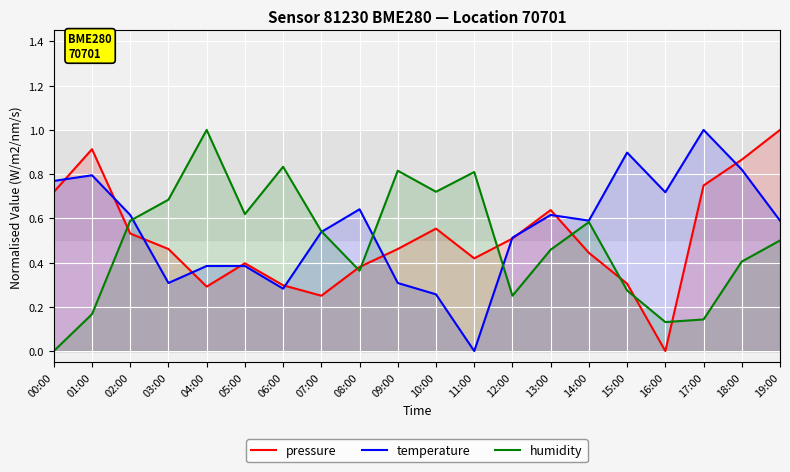

Where is humidity nearest to the value 0?

00:00